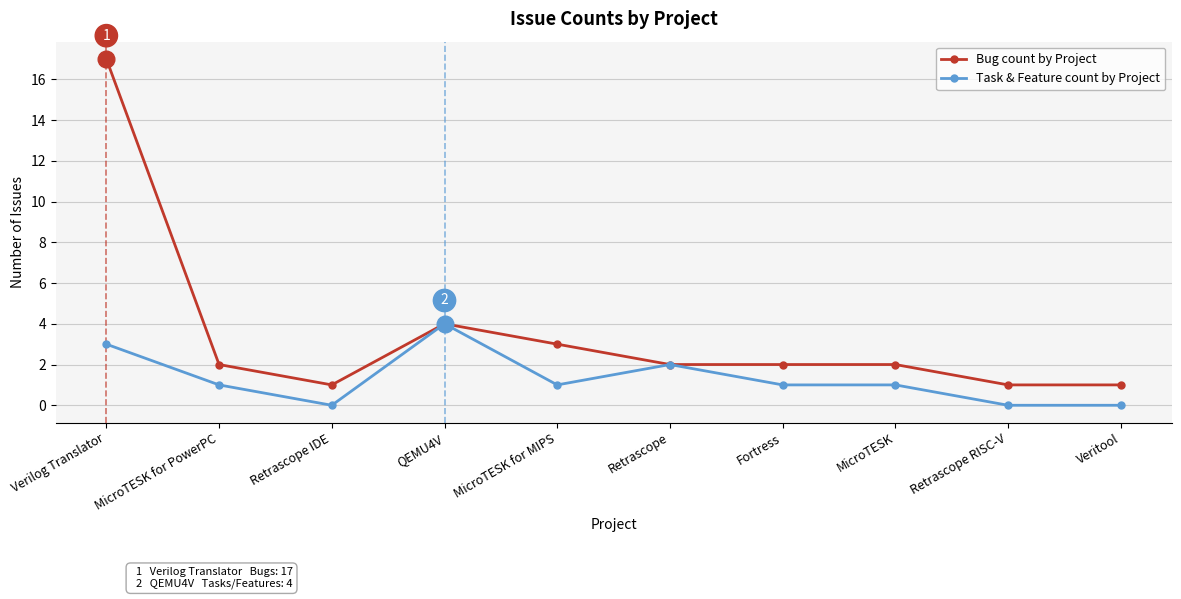

At Veritool, list the series in order from smallest to largest.

Task & Feature count by Project, Bug count by Project